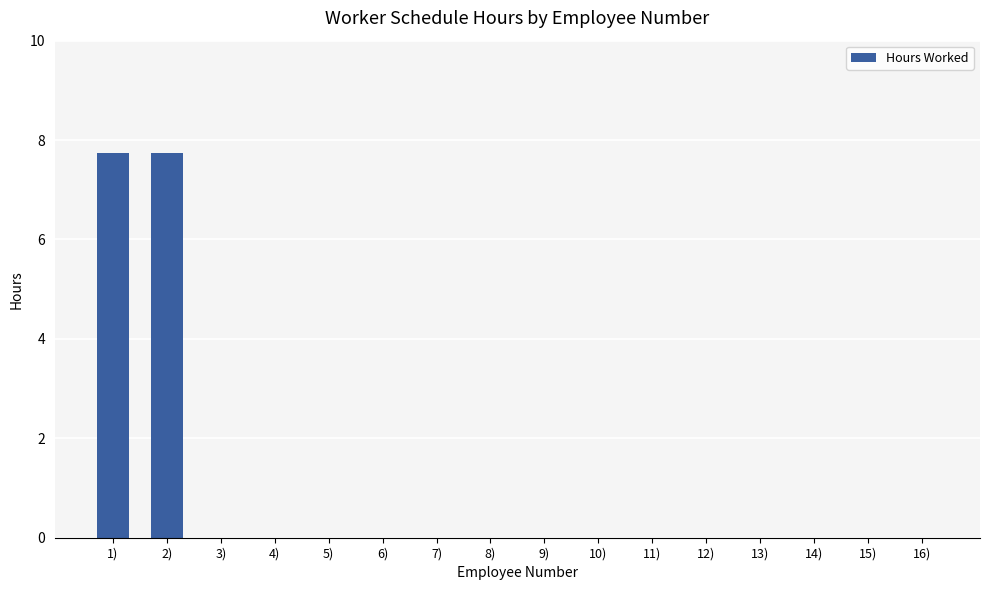

Is it true that the value at 12) is 4.9?

False